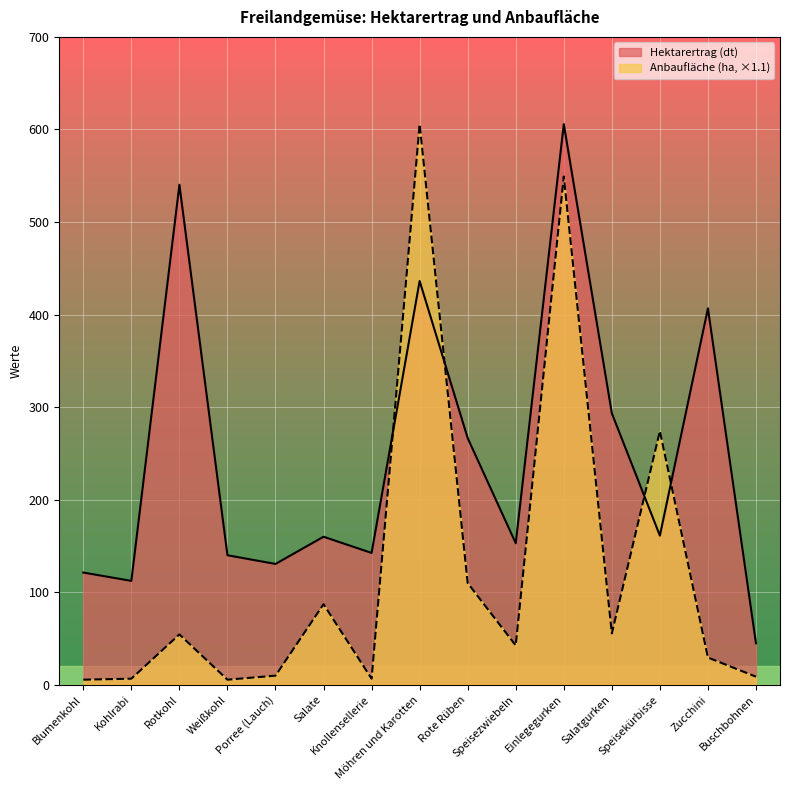

Is the value of Anbaufläche (ha) at Möhren und Karotten greater than the value of Hektarertrag (dt) at Speisezwiebeln?

Yes